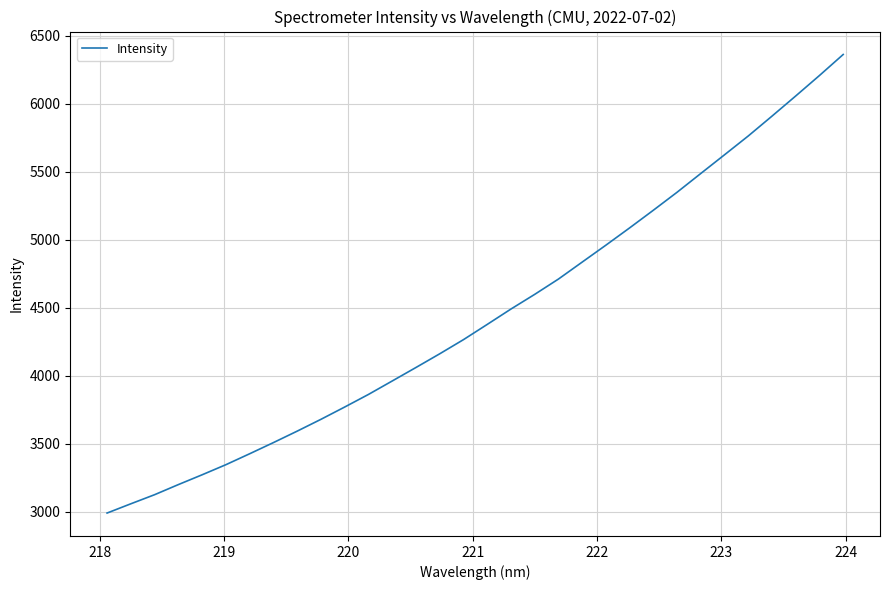

What is the maximum value shown in the chart?

6360.5